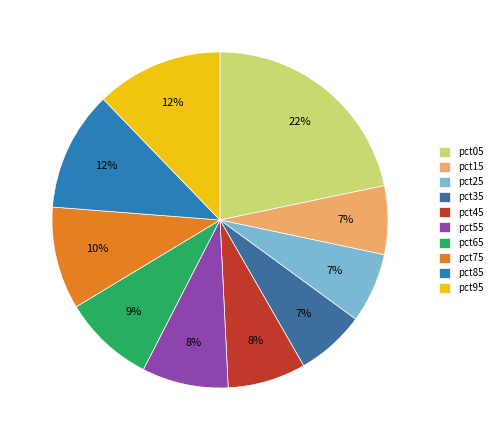

To the nearest percent, what percentage of the pie is pct65?

9%